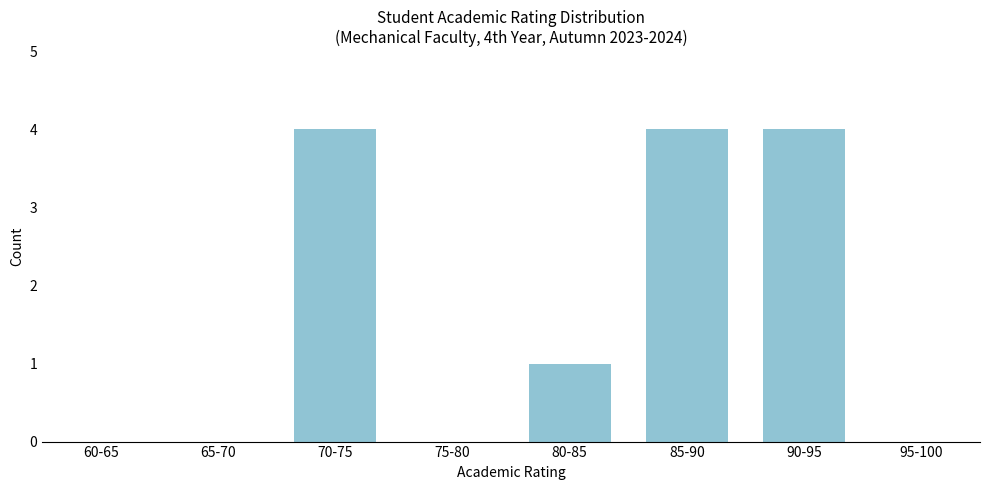

Reading right to left, transcribe all the data shown in this chart.

95-100=0	90-95=4	85-90=4	80-85=1	75-80=0	70-75=4	65-70=0	60-65=0